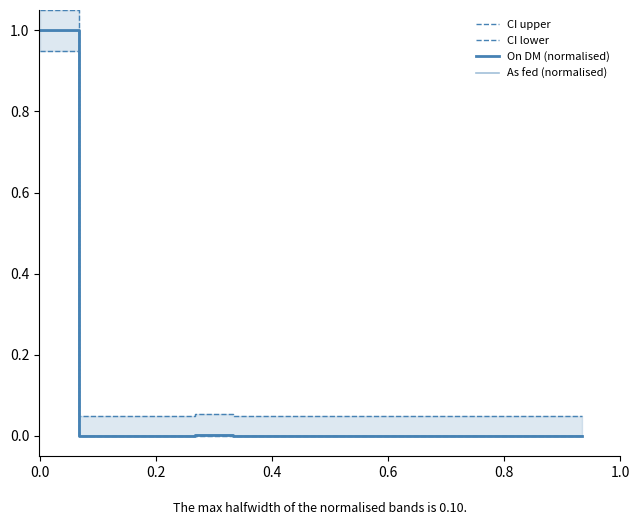

Is the value of On DM (normalised) at 10 greater than the value of CI upper at 12?

No